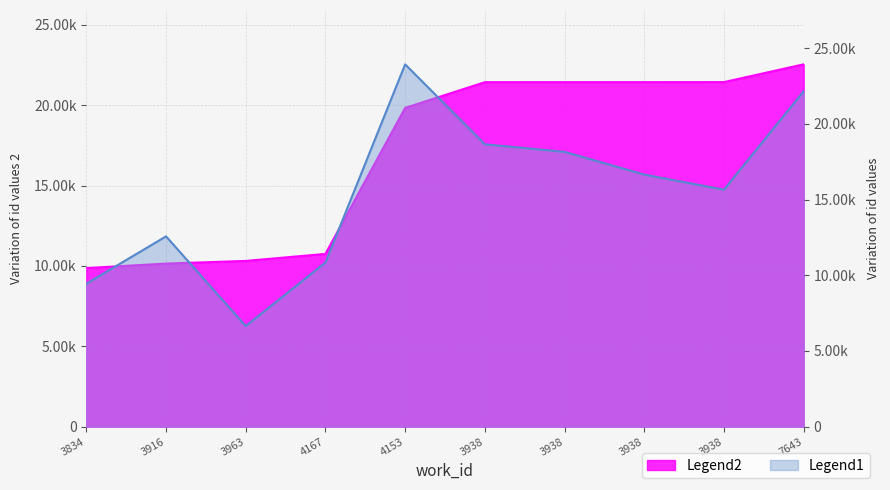

What is the sum of all values?

169192